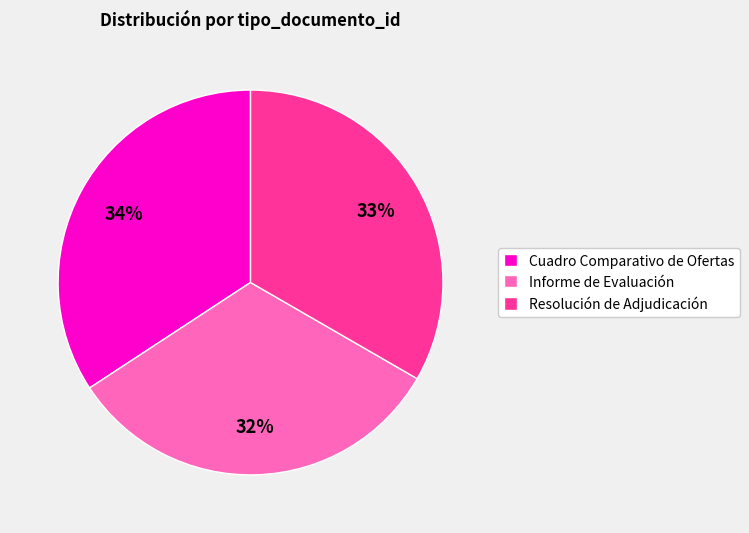

Does any single category account for the majority?

No